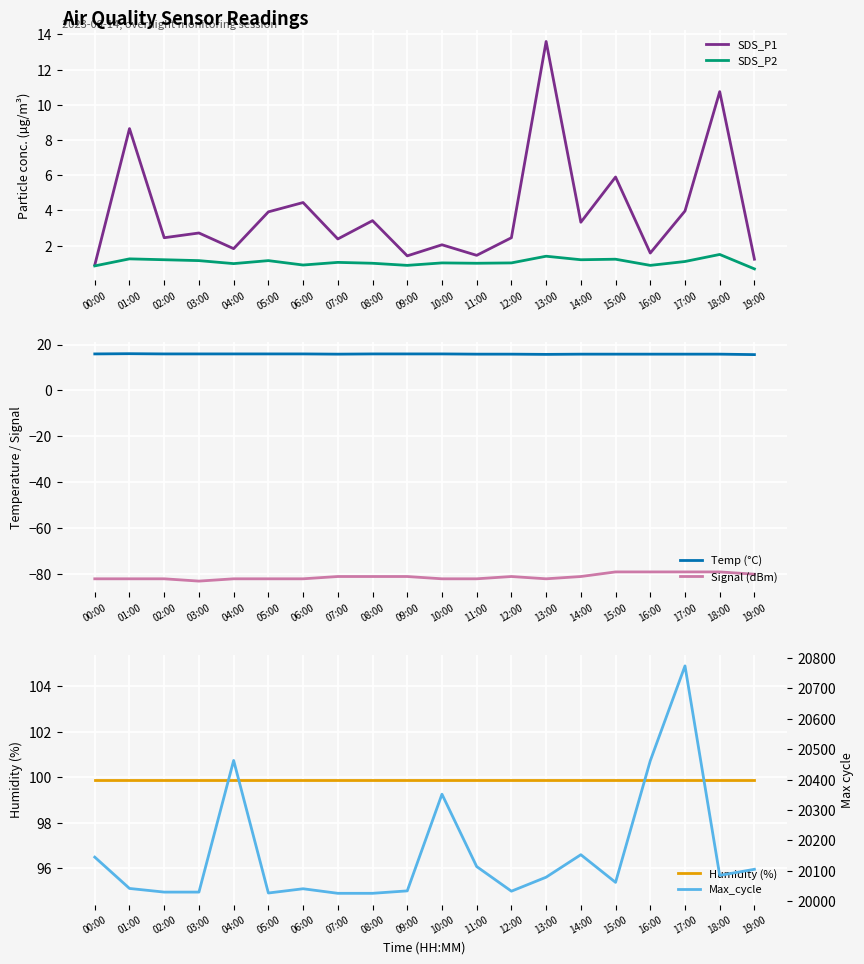

What is the minimum value for Max_cycle?

20026.0